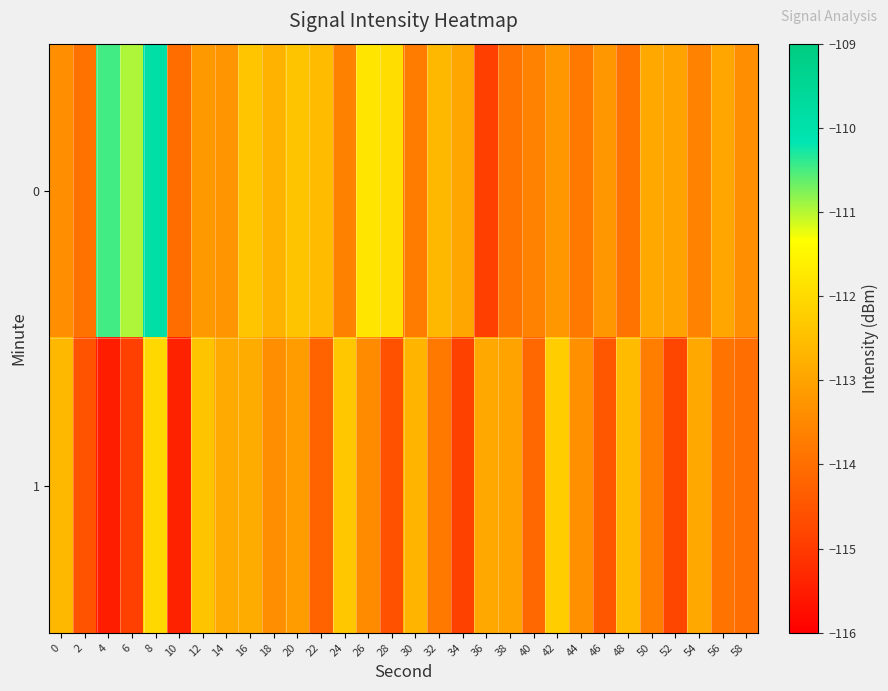

Reading left to right, list all the values displayed in this chart.

0: 0=-113.4	2=-113.9	4=-110.5	6=-111.0	8=-109.9	10=-114.0	12=-113.2	14=-113.3	16=-112.4	18=-112.7	20=-112.4	22=-112.6	24=-113.6	26=-111.8	28=-111.9	30=-113.7	32=-112.6	34=-112.9	36=-114.9	38=-113.9	40=-113.6	42=-113.2	44=-113.8	46=-113.2	48=-113.9	50=-112.9	52=-113.0	54=-113.6	56=-112.9	58=-113.4
1: 0=-112.6	2=-114.5	4=-115.5	6=-114.9	8=-112.0	10=-115.4	12=-112.4	14=-112.9	16=-112.8	18=-113.4	20=-113.1	22=-114.2	24=-112.3	26=-113.5	28=-114.6	30=-112.7	32=-113.8	34=-114.9	36=-112.9	38=-113.0	40=-114.1	42=-112.2	44=-113.3	46=-114.5	48=-112.6	50=-113.7	52=-114.8	54=-112.9	56=-113.9	58=-114.0